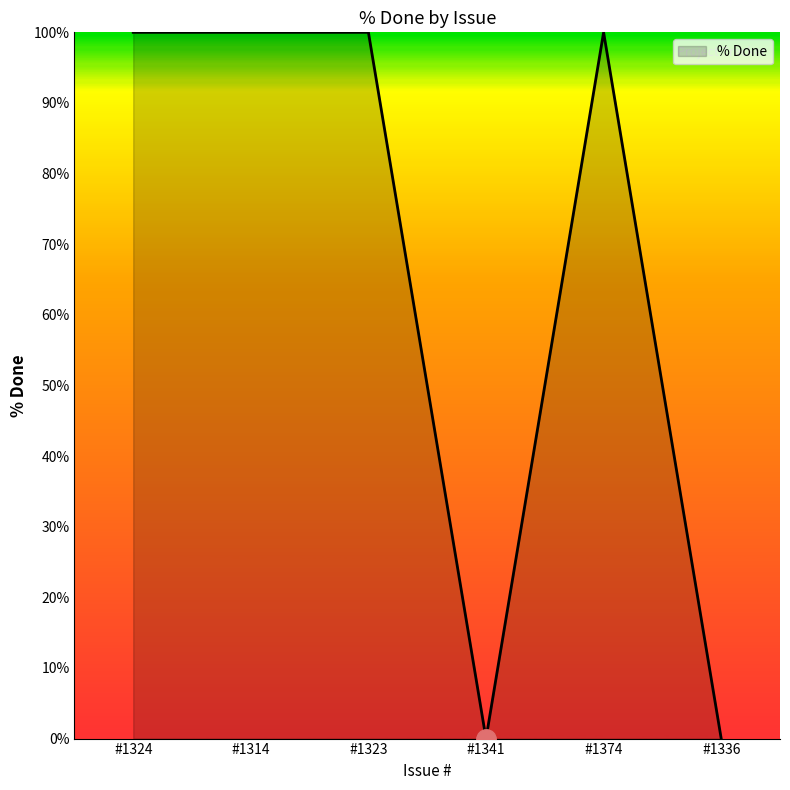

What is the ratio of the value at #1324 to the value at #1374?

1.0